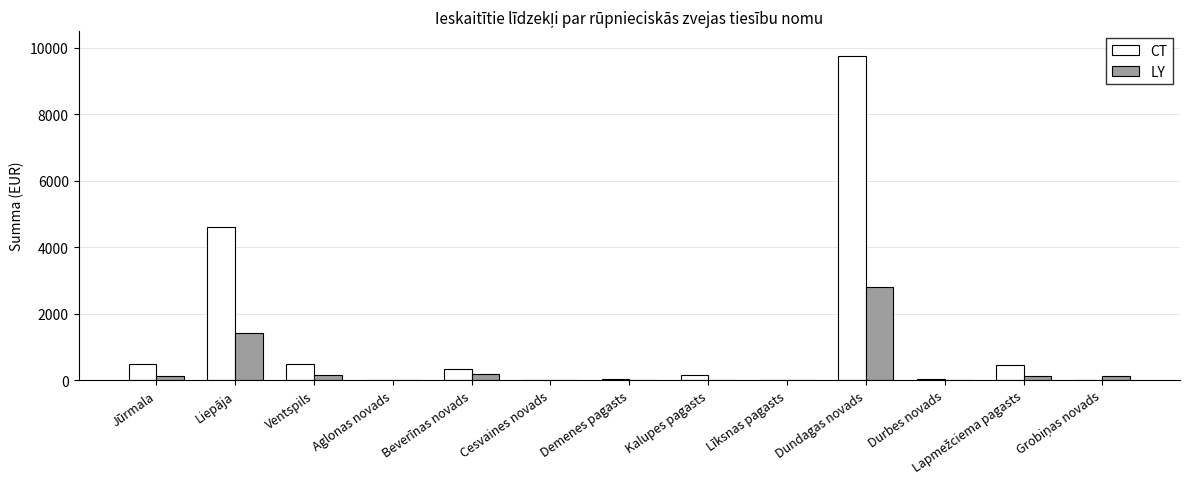

At which category is the sum across all series the highest?

Dundagas novads